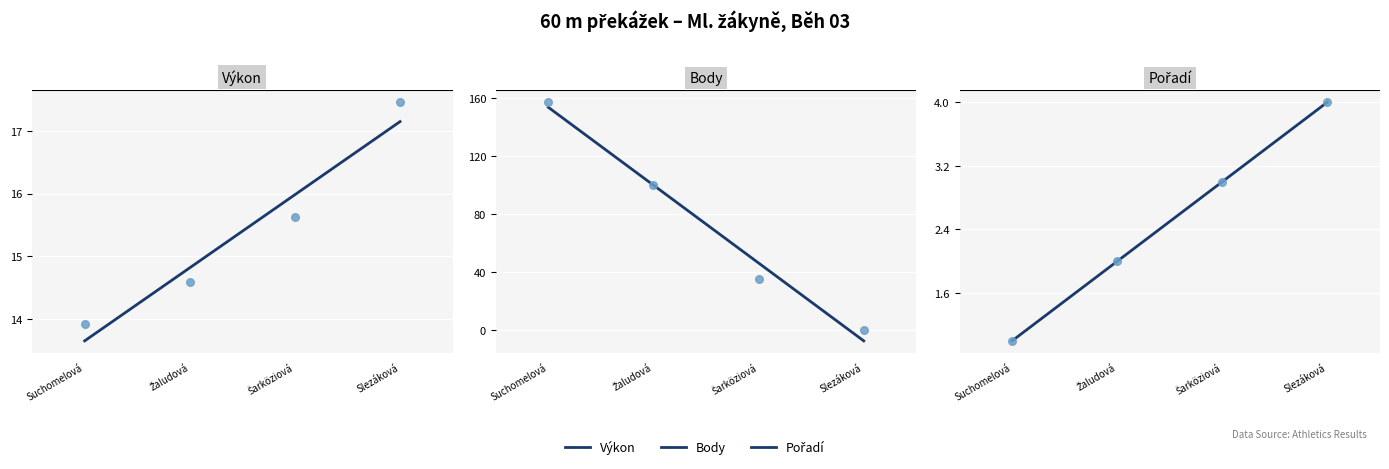

At which category is the sum across all series the highest?

Suchomelová